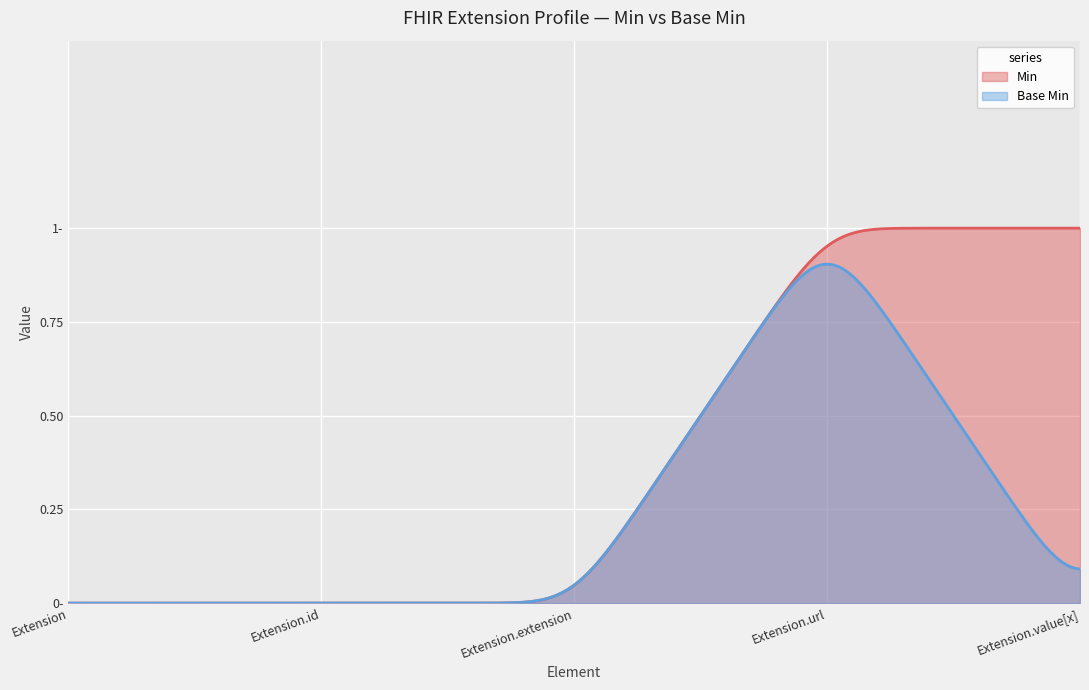

List the series in order of their peak value, highest first.

Min, Base Min